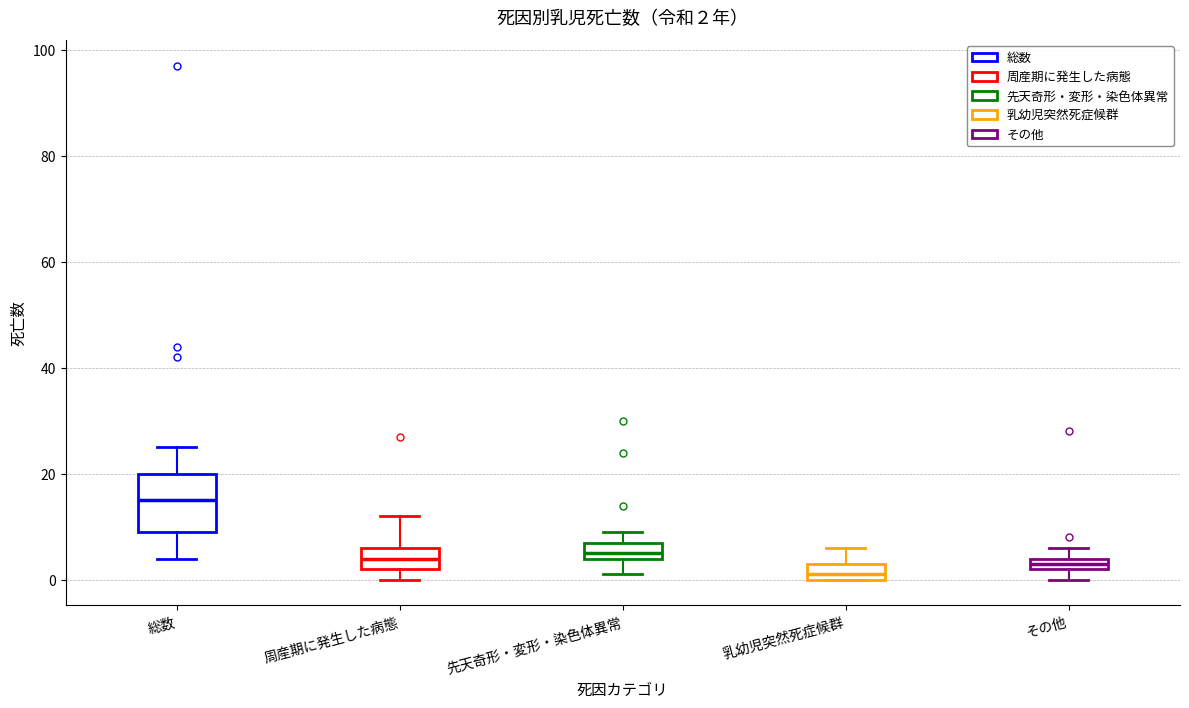

Which box has the highest median line?

総数